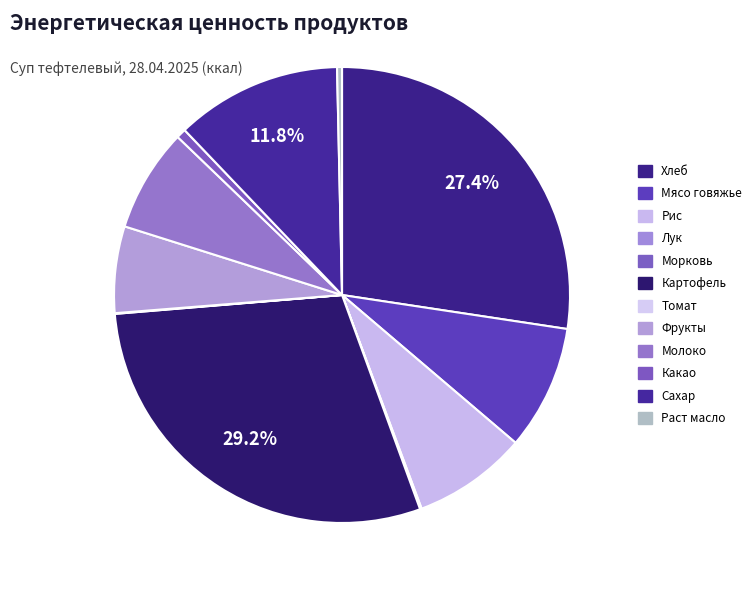

To the nearest percent, what is the difference between the Морковь and Картофель slice percentages?

29%